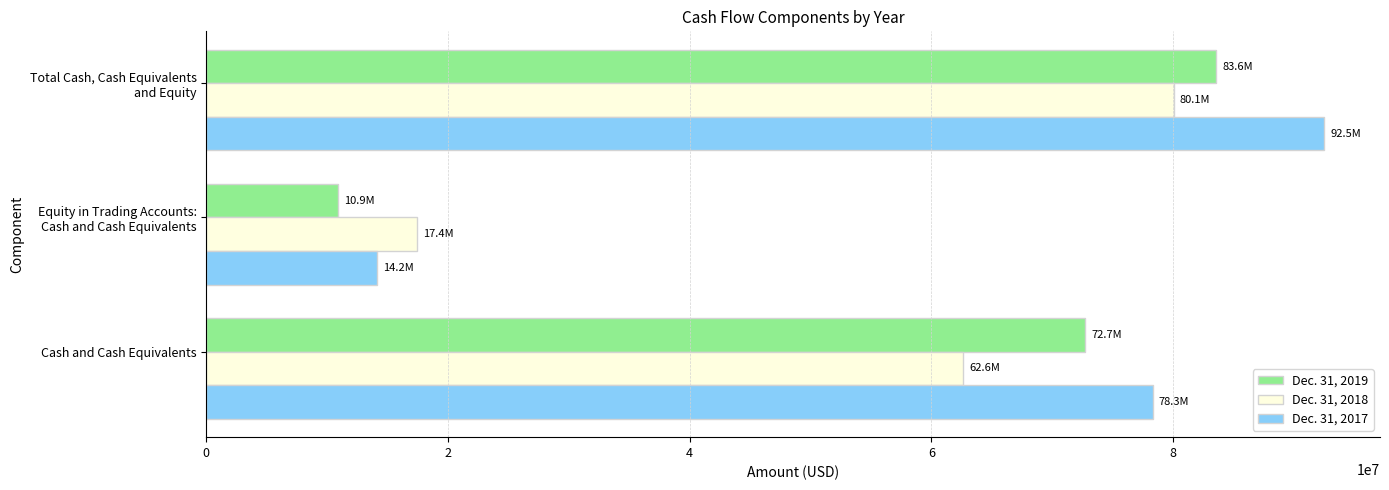

How many data points does each series have?

3